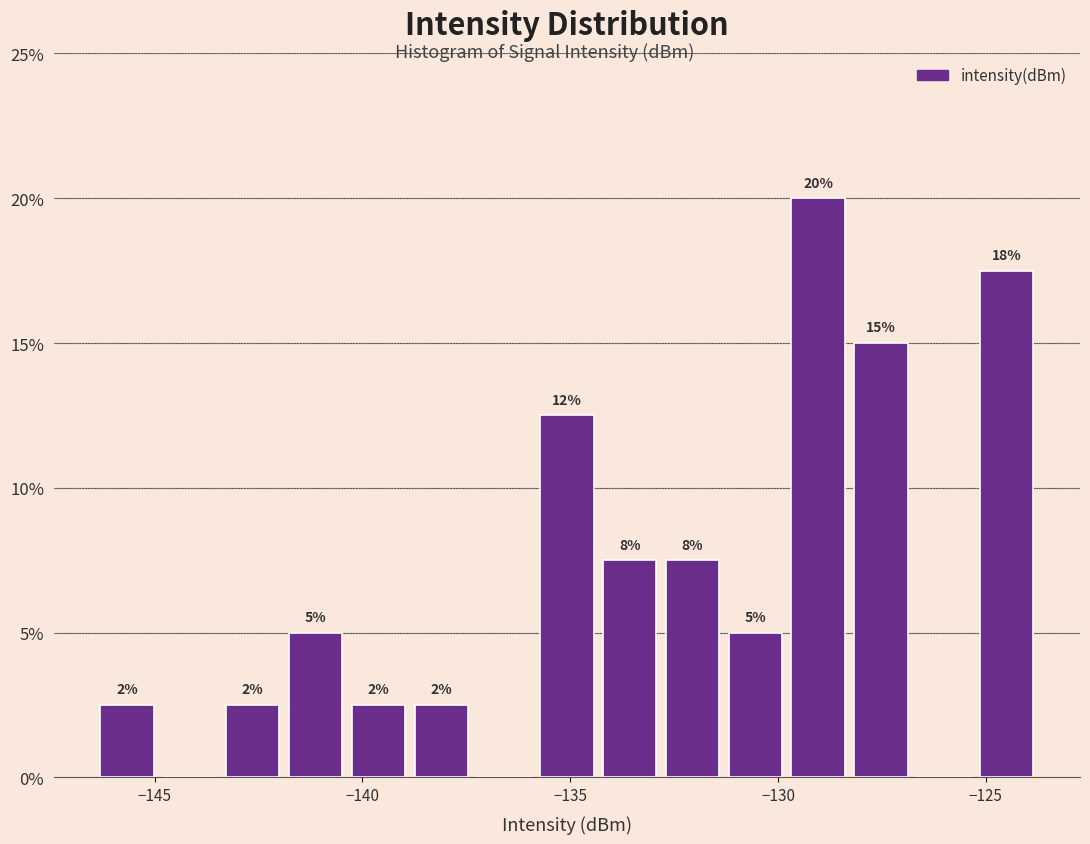

Around what value on the x-axis is the tallest bar? Give the approximate position of its centre, as read against the axis.

-129.0